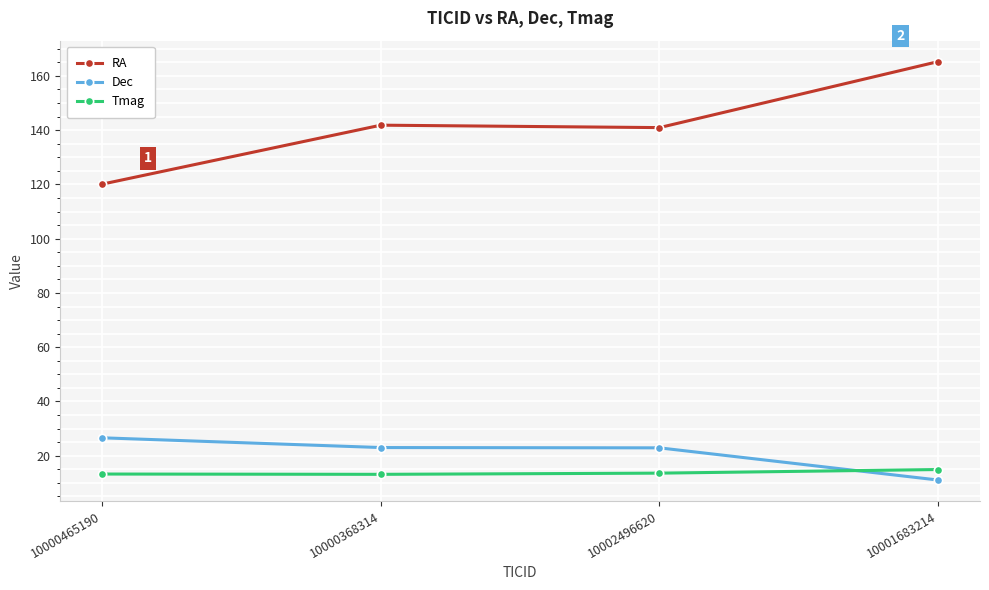

What is the difference between the maximum and minimum values in the RA series?

45.2